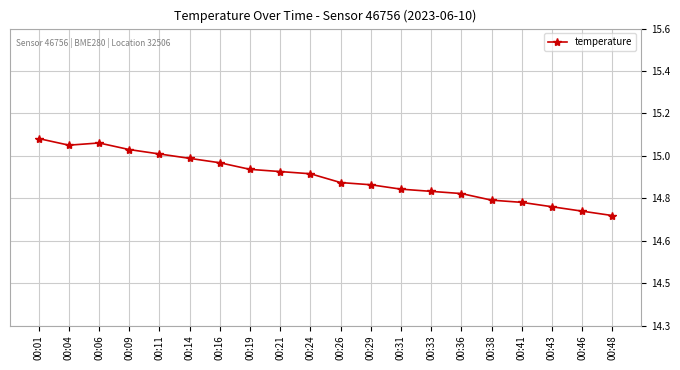

What is the ratio of the value at 00:16 to the value at 00:46?

1.0